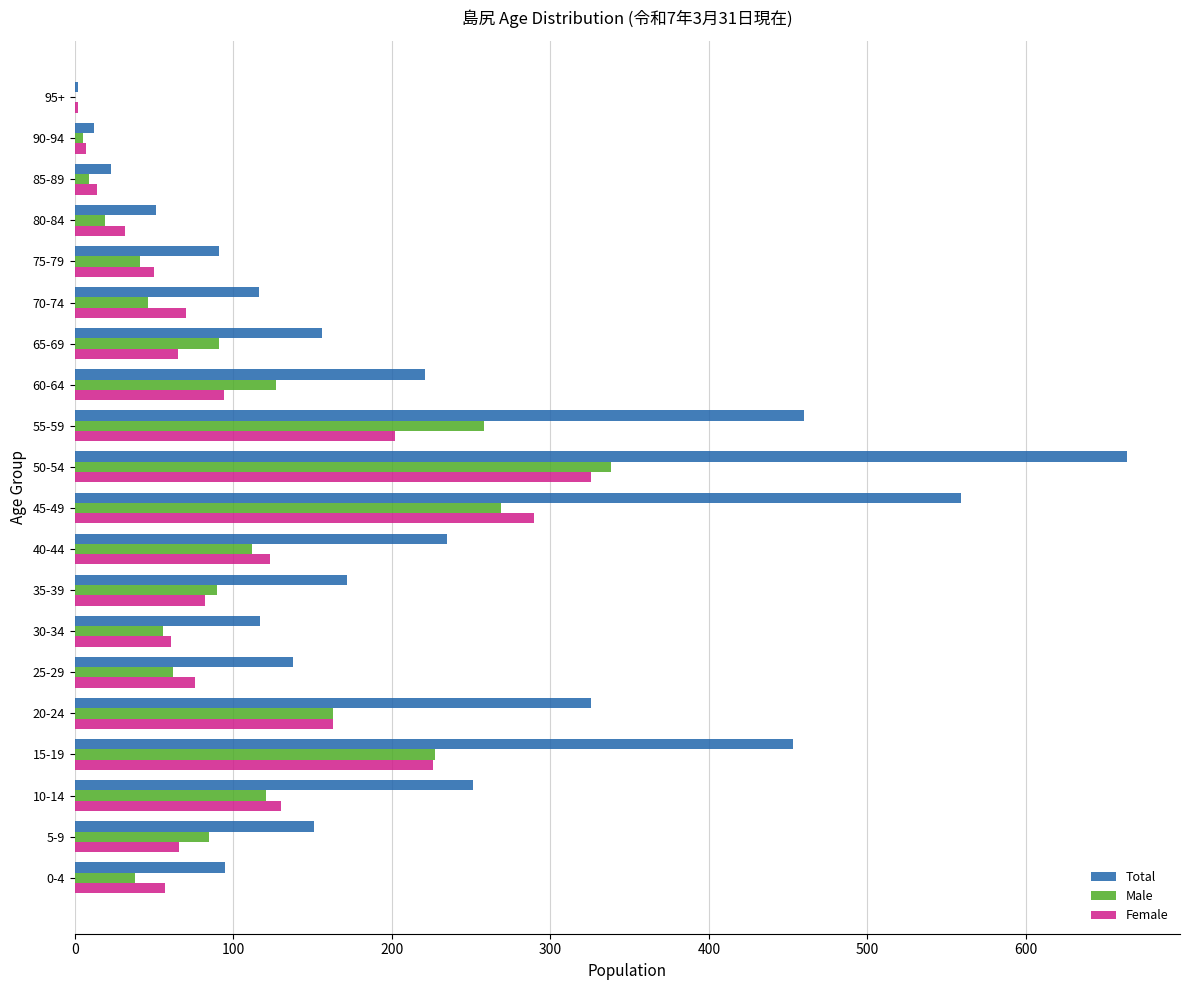

At which category is the sum across all series the highest?

50-54